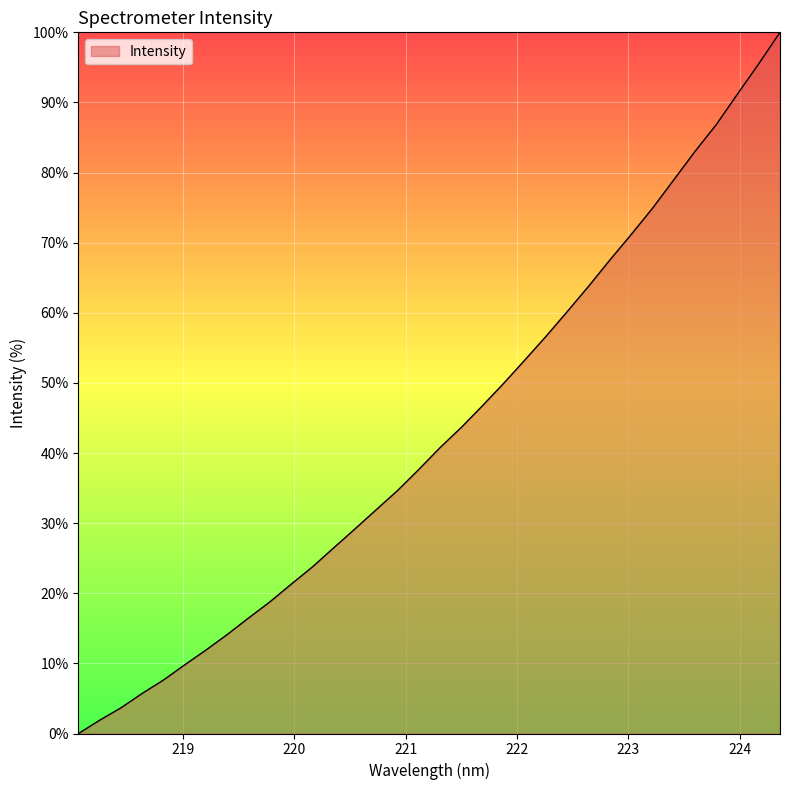

What is the maximum value shown in the chart?

100.0